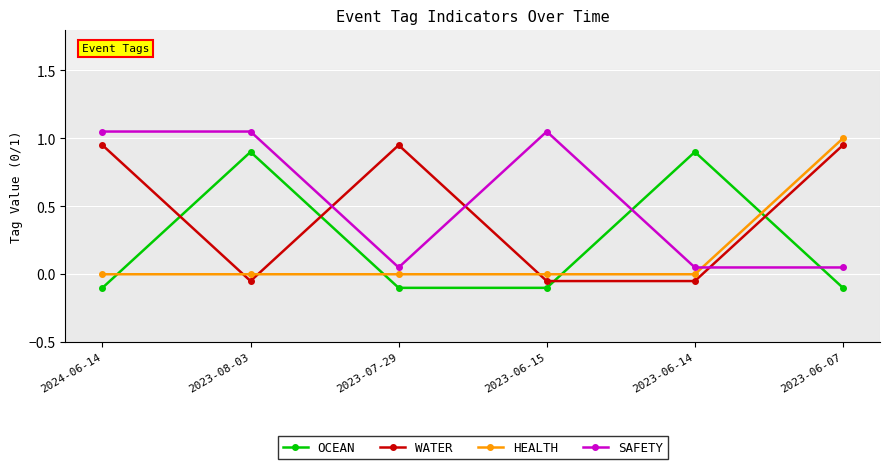

List the series in order of their peak value, lowest first.

OCEAN, WATER, HEALTH, SAFETY